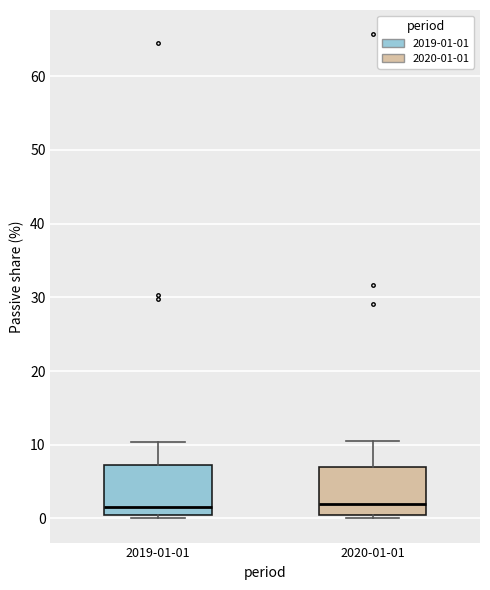

Where does the median line of the box for 2020-01-01 sit on the y-axis? The values are not printed on the chart, so give them approximately, as read against the axis.

2